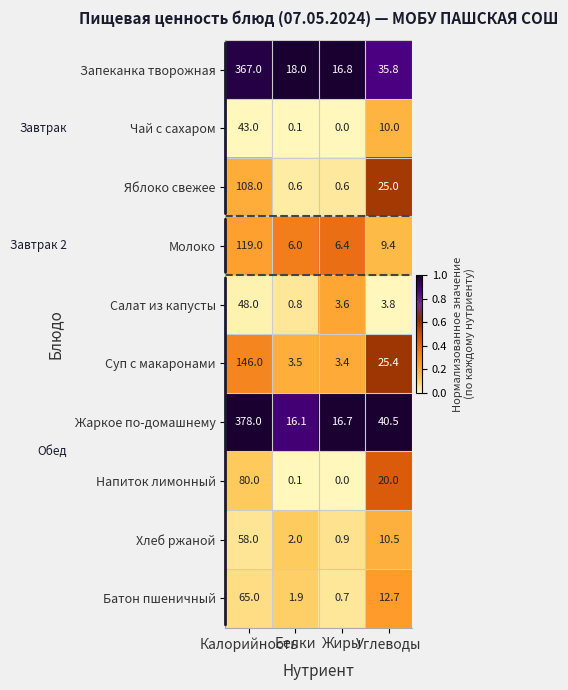

List the series in order of their peak value, lowest first.

Чай с сахаром, Салат из капусты, Хлеб ржаной, Батон пшеничный, Напиток лимонный, Яблоко свежее, Молоко, Суп с макаронами, Запеканка творожная, Жаркое по-домашнему